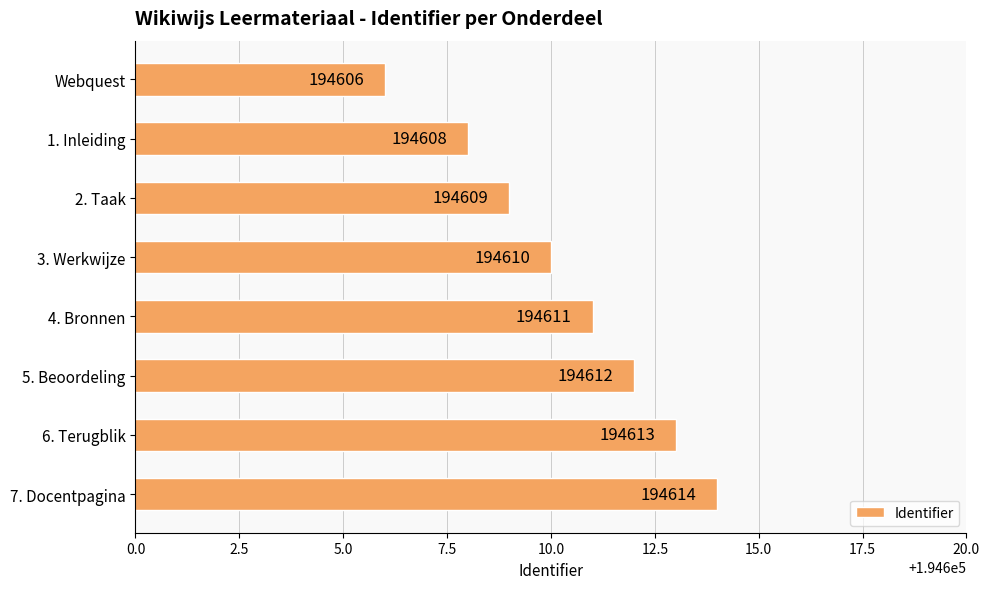

Rank the categories by value from highest to lowest.

7. Docentpagina, 6. Terugblik, 5. Beoordeling, 4. Bronnen, 3. Werkwijze, 2. Taak, 1. Inleiding, Webquest